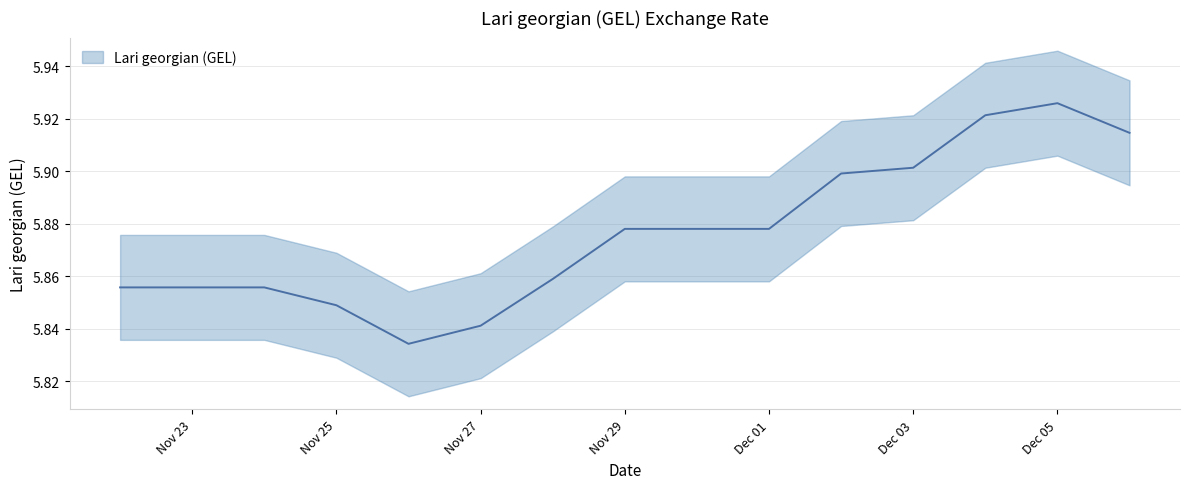

What is the average value?

5.9